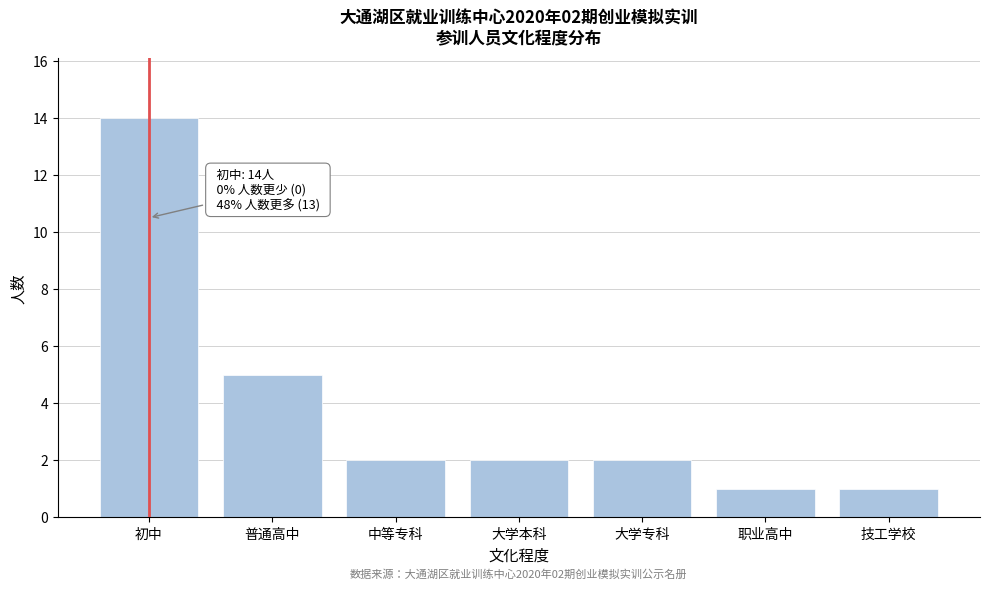

Reading right to left, what are all the values shown in this chart?

1	1	2	2	2	5	14